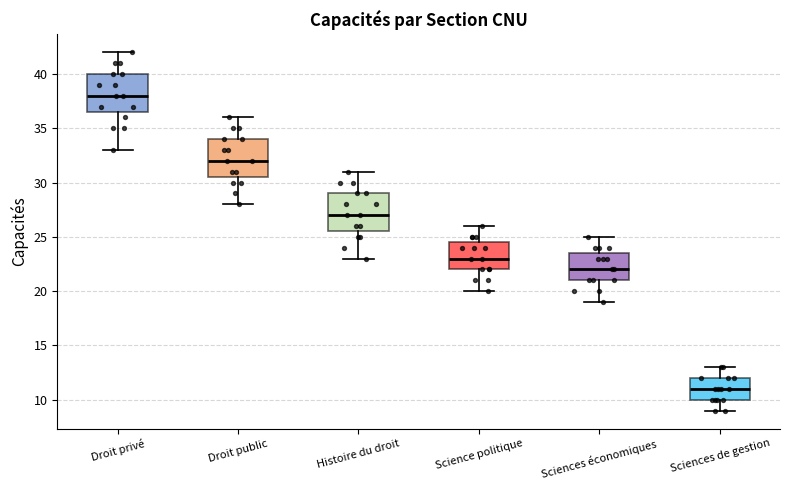

Reading left to right, transcribe this box plot: for each box, give where its median line is, the range the box spans, and where its two whiskers end, as read against the y-axis. The values are not printed on the chart, so give them approximately, as read against the axis.

Droit privé: median 38.0, box 36.5 to 40.0, whiskers 33.0 to 42.0
Droit public: median 32.0, box 30.5 to 34.0, whiskers 28.0 to 36.0
Histoire du droit: median 27.0, box 25.5 to 29.0, whiskers 23.0 to 31.0
Science politique: median 23.0, box 22.0 to 24.5, whiskers 20.0 to 26.0
Sciences économiques: median 22.0, box 21.0 to 23.5, whiskers 19.0 to 25.0
Sciences de gestion: median 11.0, box 10.0 to 12.0, whiskers 9.0 to 13.0